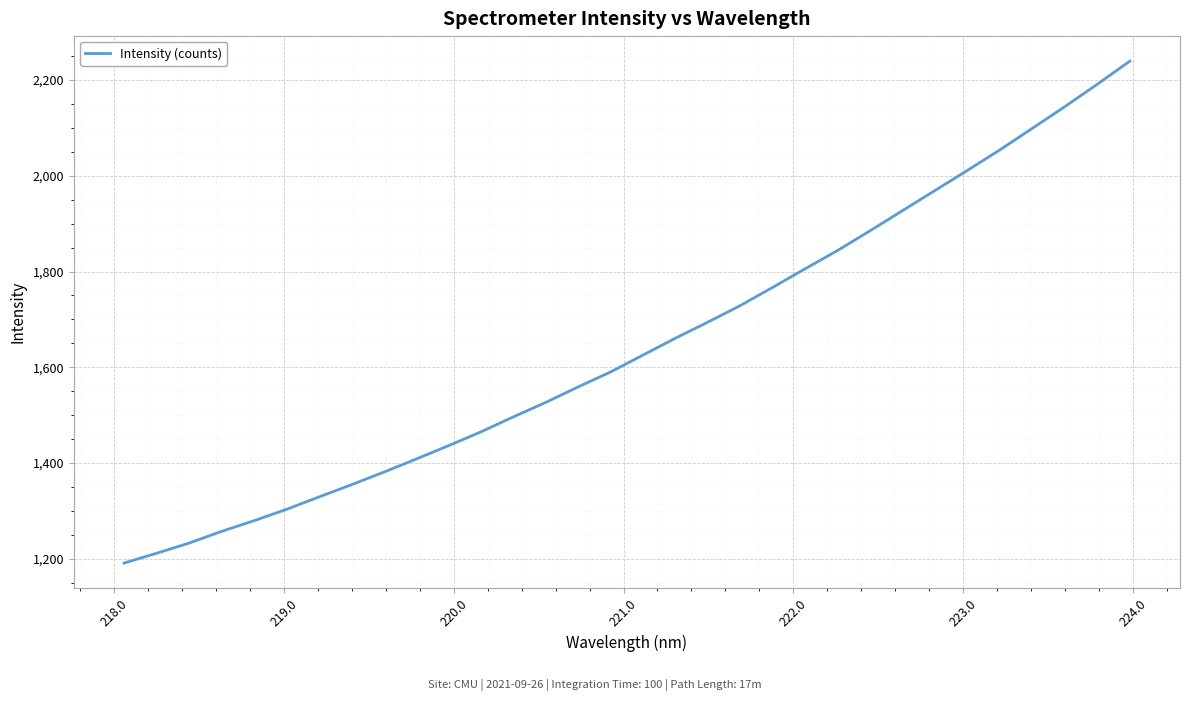

What is the smallest value displayed?

1190.8